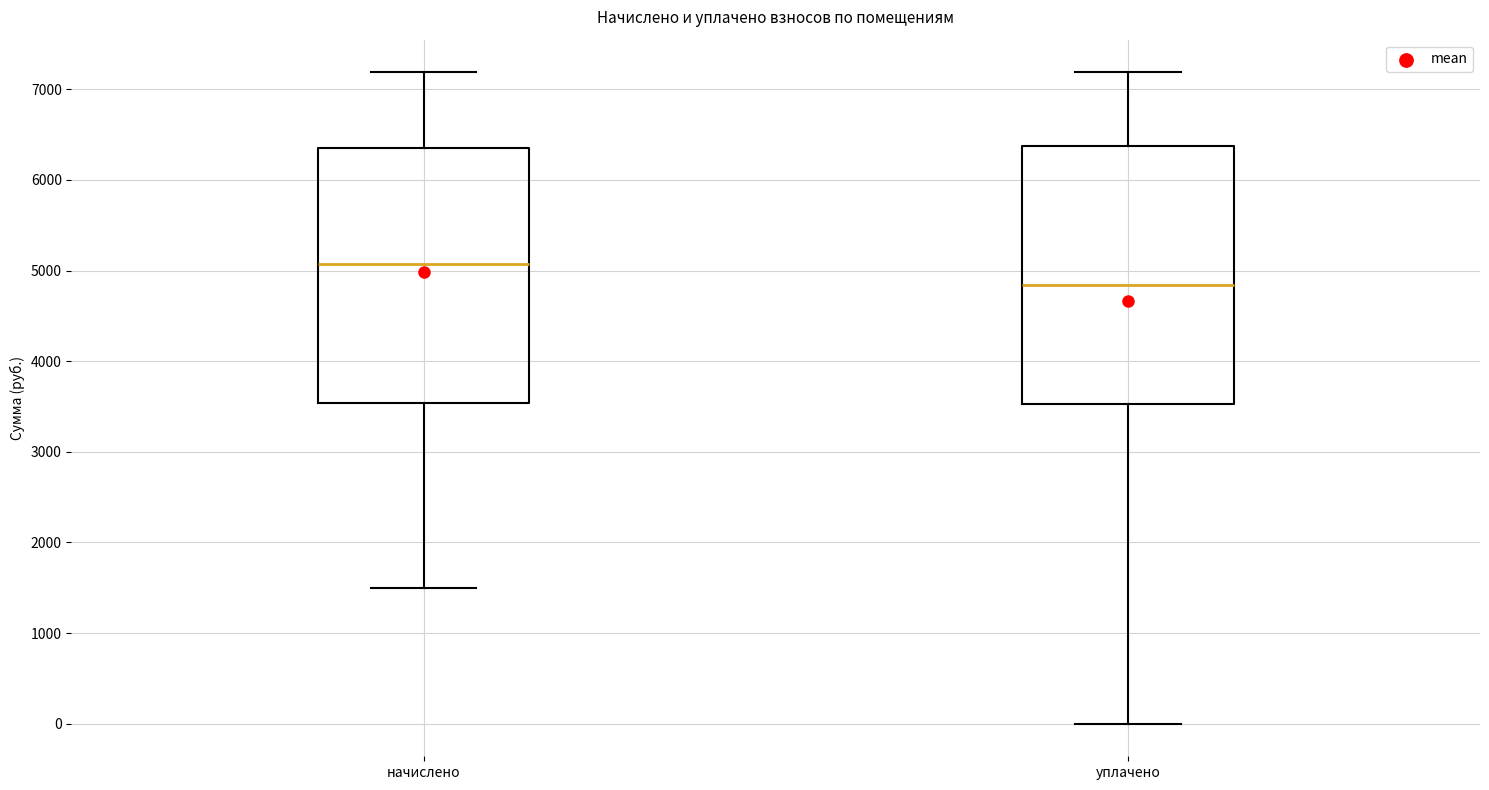

Where is the upper edge of the box for начислено on the y-axis? The values are not printed on the chart, so give them approximately, as read against the axis.

6400